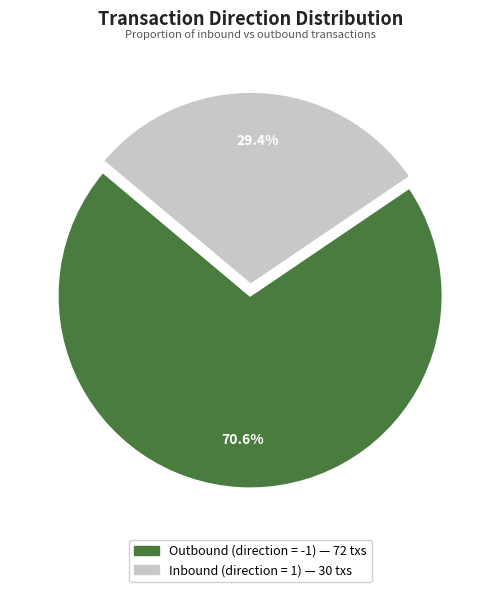

Is there a majority slice in this chart?

Yes